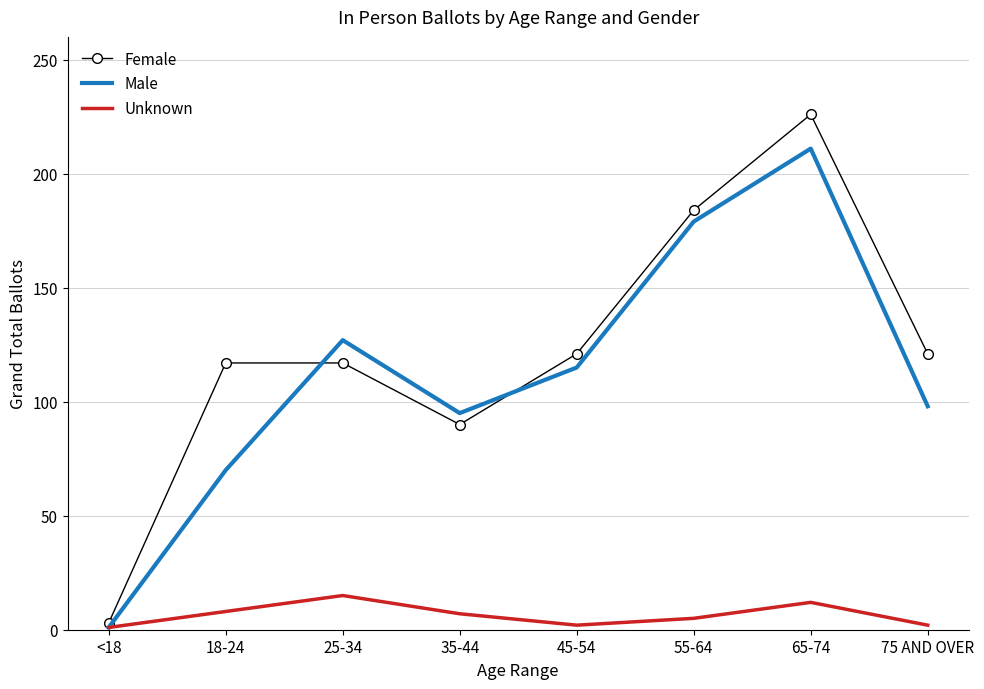

What position from the left is 65-74?

7